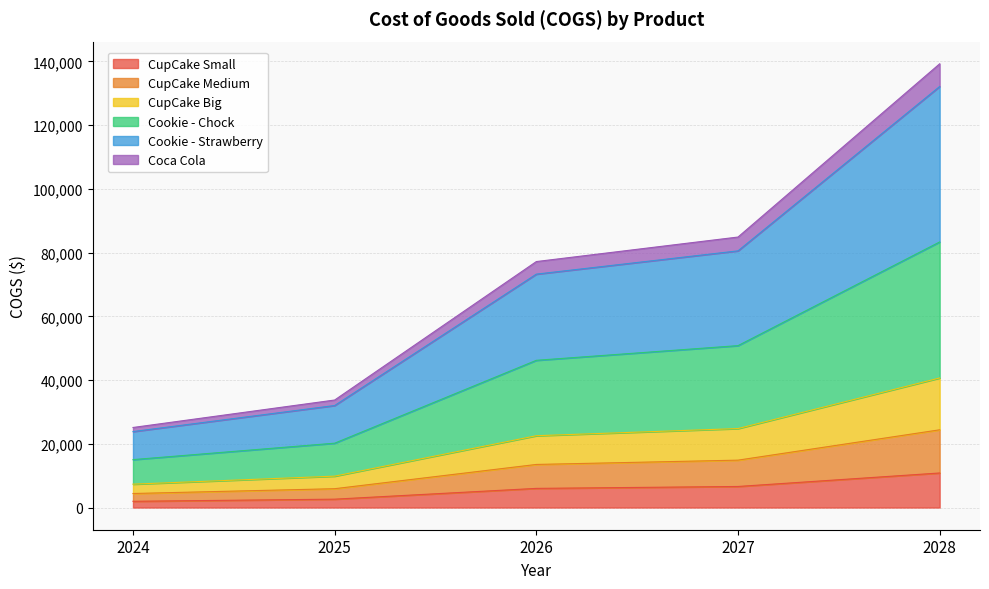

True or false: CupCake Medium has more than 1 points higher than both neighbors.

False